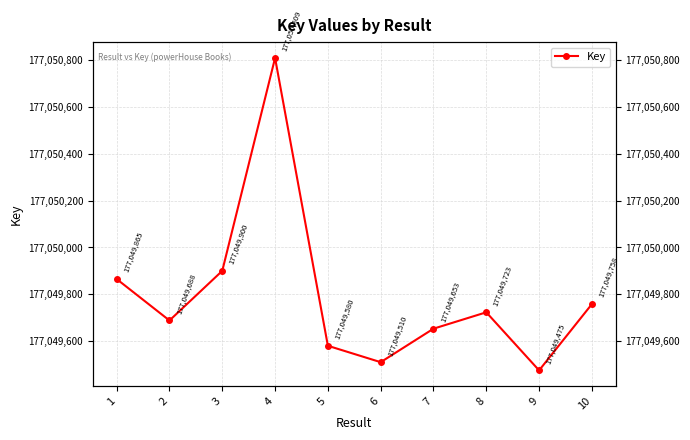

Approximately how many times larger is the value at 3 compared to 8?

1.0